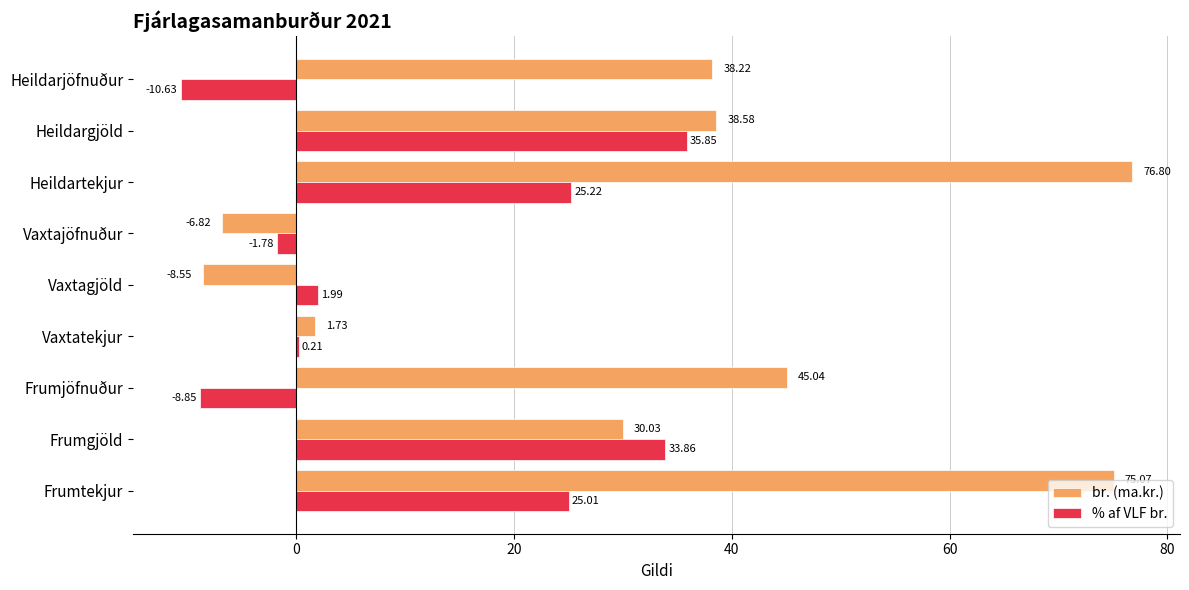

Which series changed the most between Vaxtatekjur and Vaxtajöfnuður?

br. (ma.kr.)